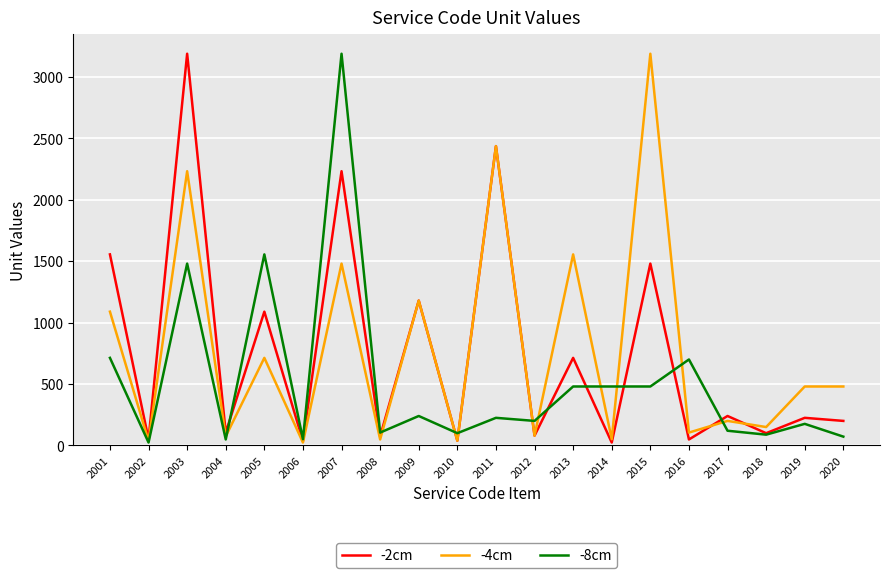

The -8cm series shows 1555 at 2005. True or false?

True